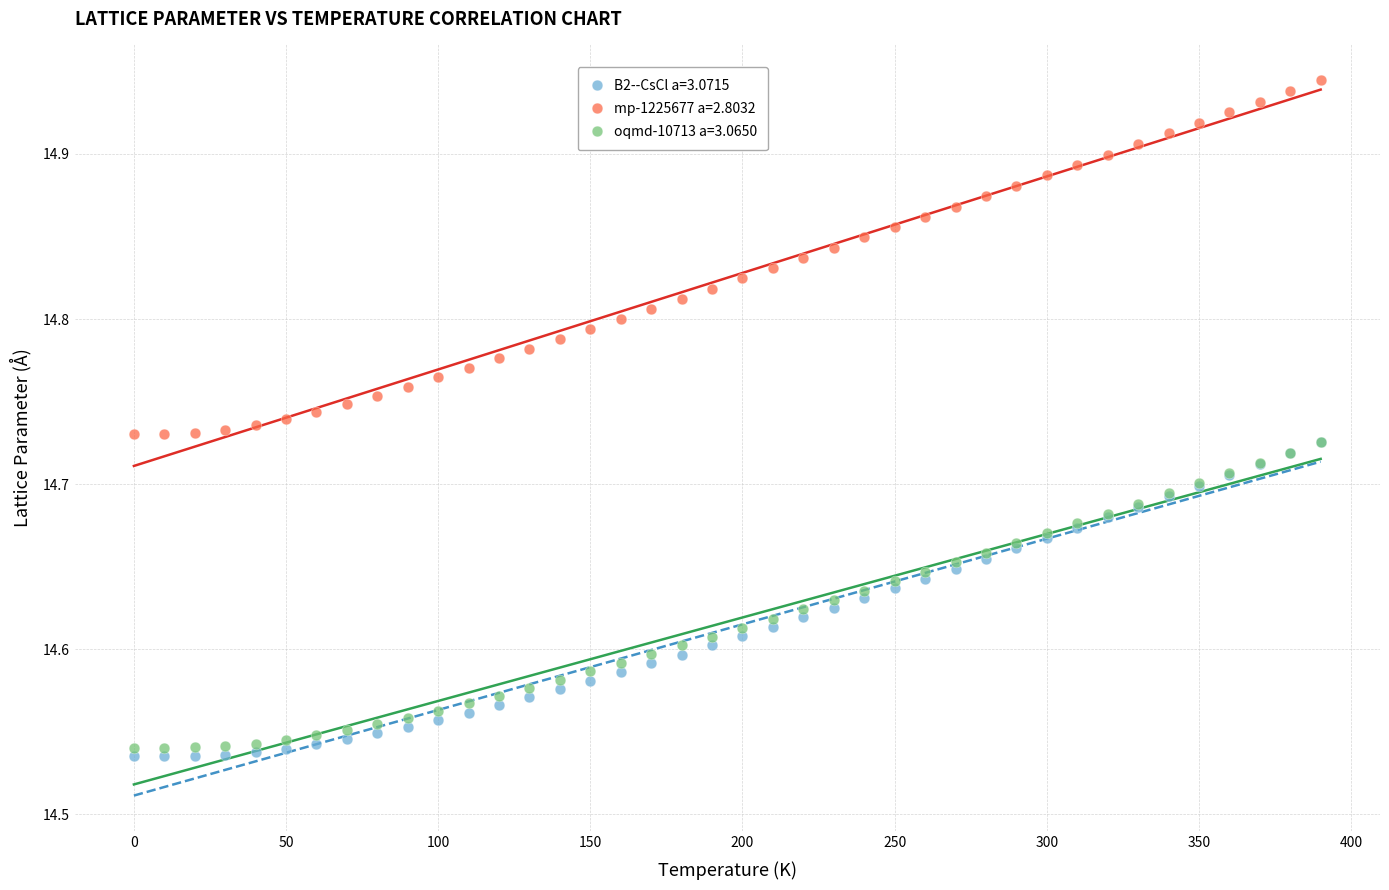

Which series reaches the maximum Y coordinate?

mp-1225677 a=2.8032